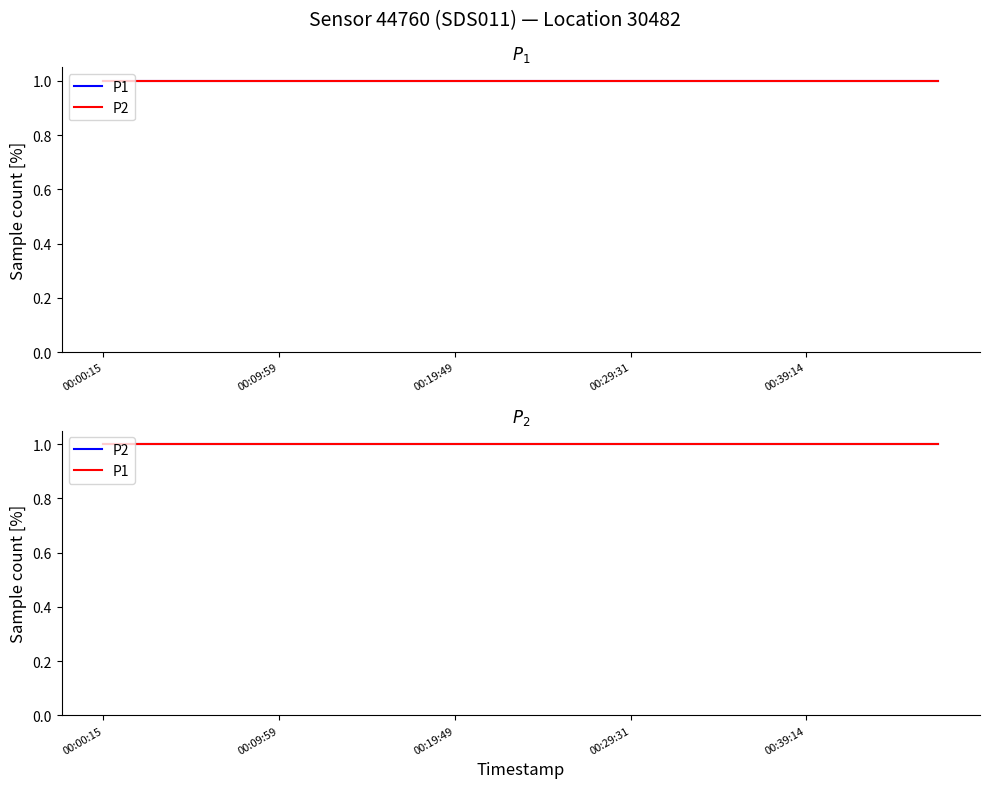

Which category has the highest value in the P1 series?

00:00:15